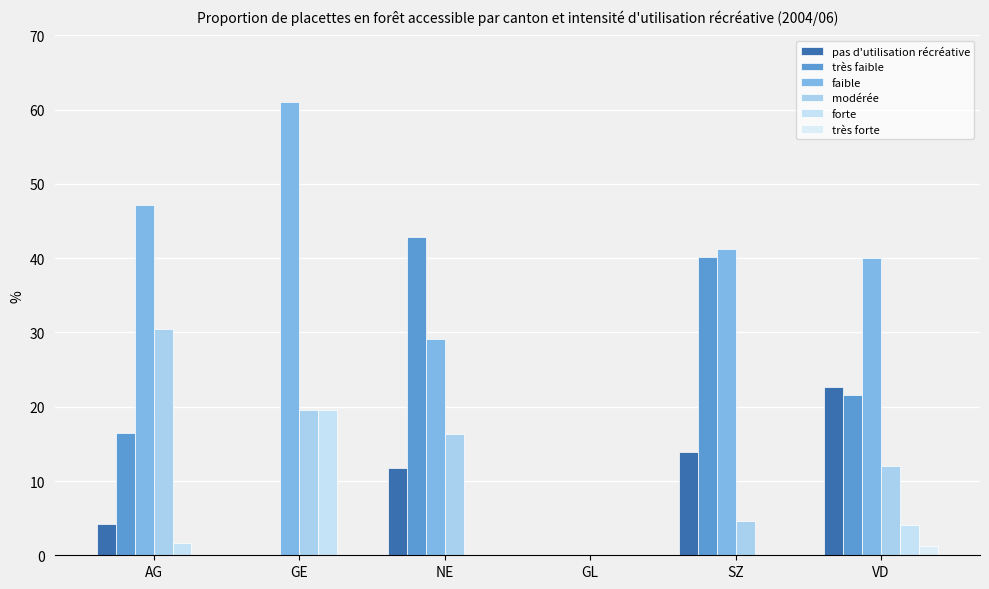

How many groups of bars are there?

6